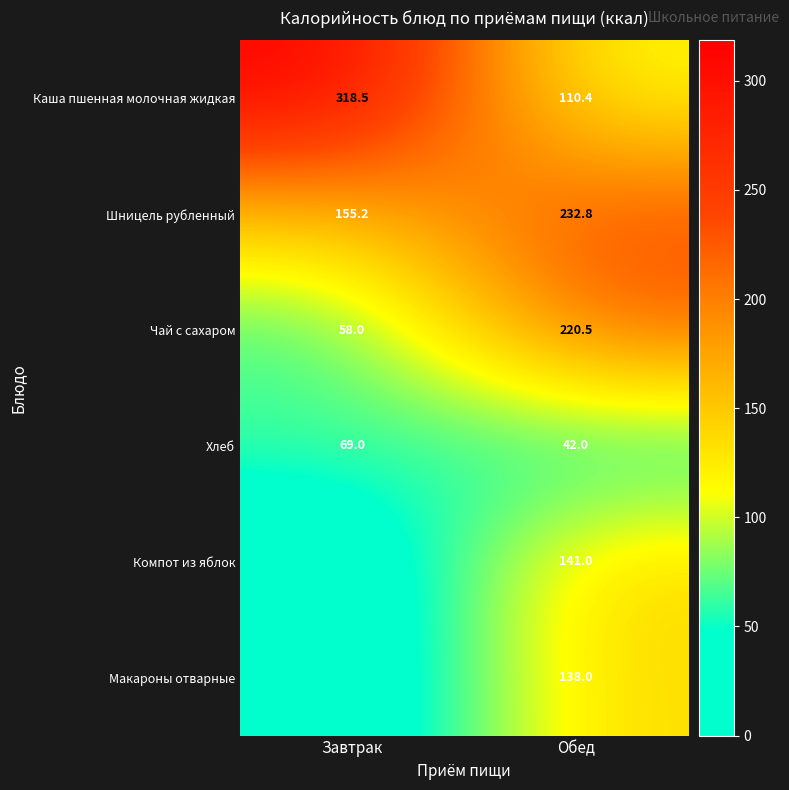

Rank the series at Обед from highest to lowest value.

Шницель рубленный, Чай с сахаром, Компот из яблок, Макароны отварные, Каша пшенная молочная жидкая, Хлеб